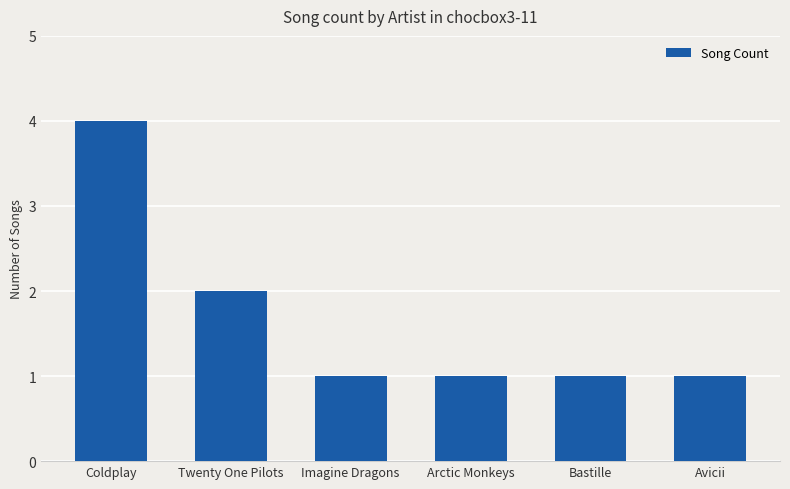

The chart shows a value of 1 at Avicii. True or false?

True